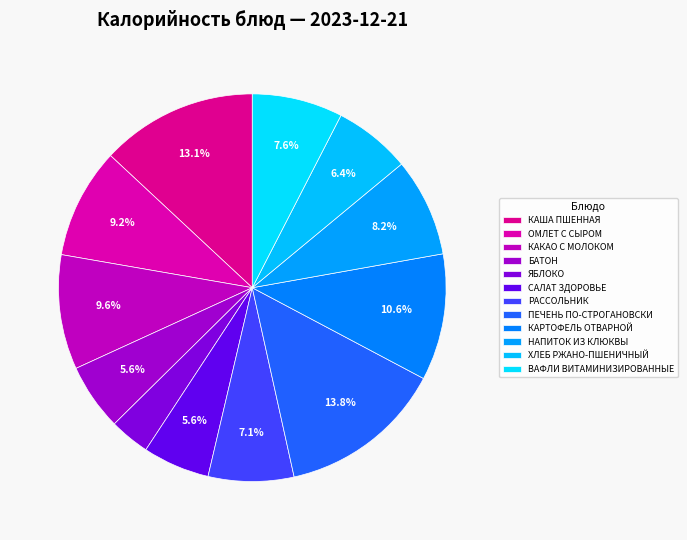

To the nearest percent, what is the combined percentage of САЛАТ ЗДОРОВЬЕ and КАРТОФЕЛЬ ОТВАРНОЙ?

16%